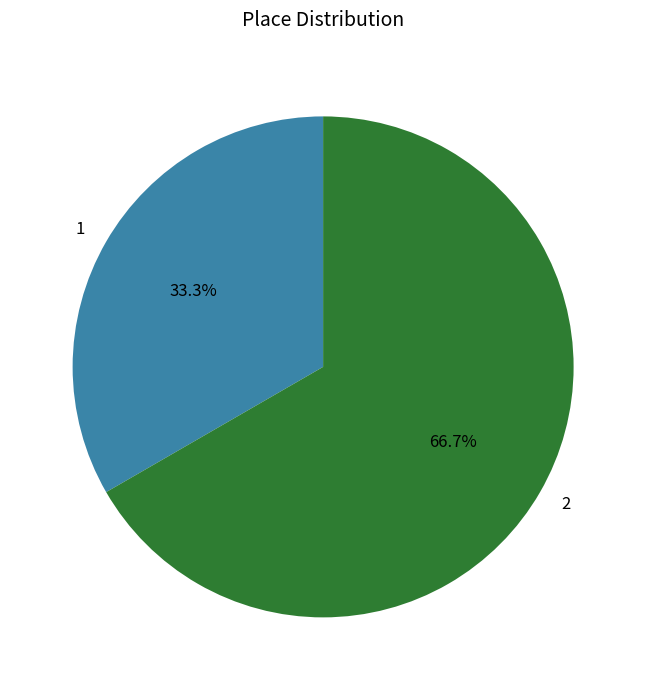

Is it true that 1 is 23% of the pie?

False